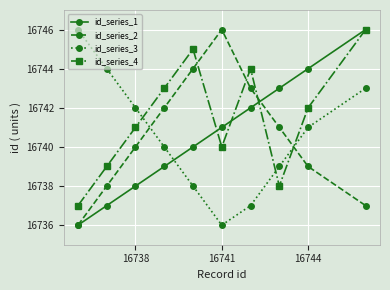

What is the value of the id_series_2 point at the 1st from the left?

16736